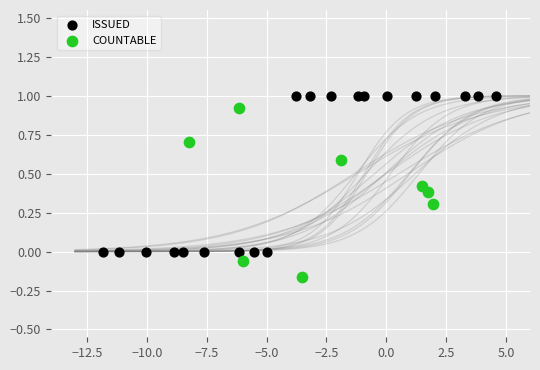

Which series reaches the minimum Y coordinate?

COUNTABLE